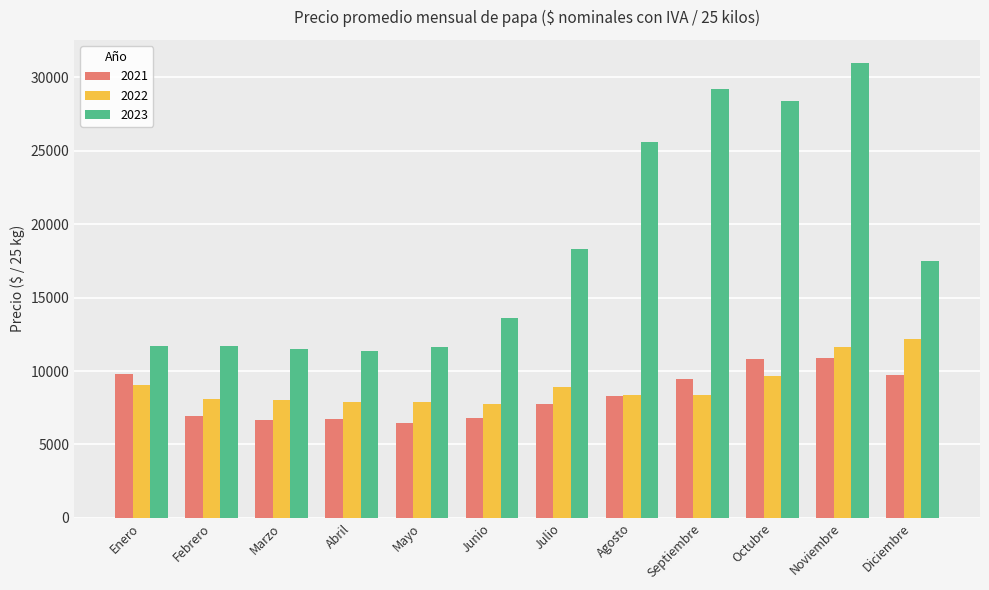

What is the spread (max minus min) of values at Diciembre?

7724.5